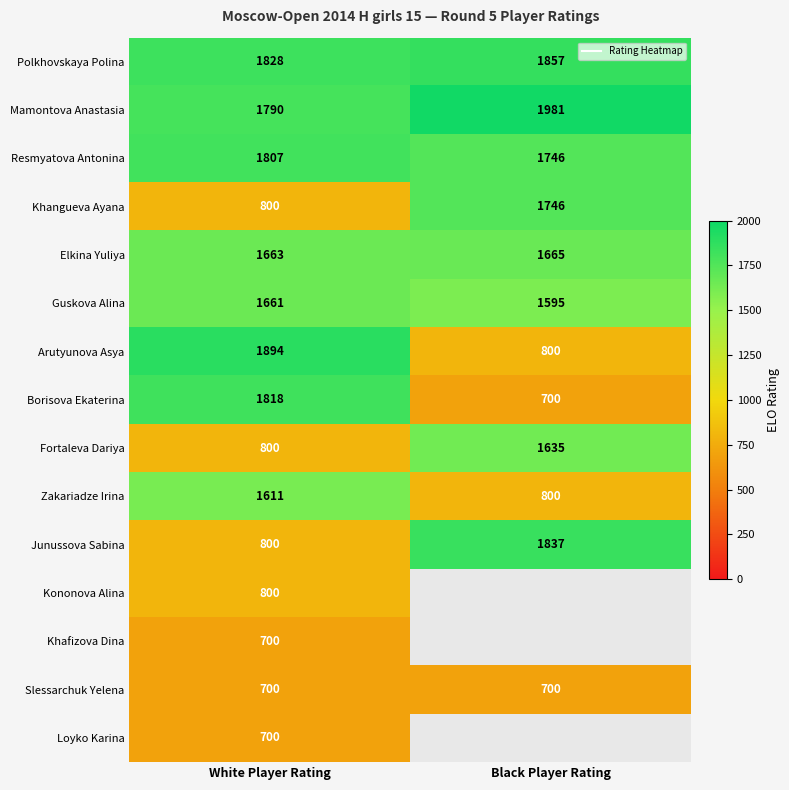

Which series changed the most between White Player Rating and Black Player Rating?

Borisova Ekaterina